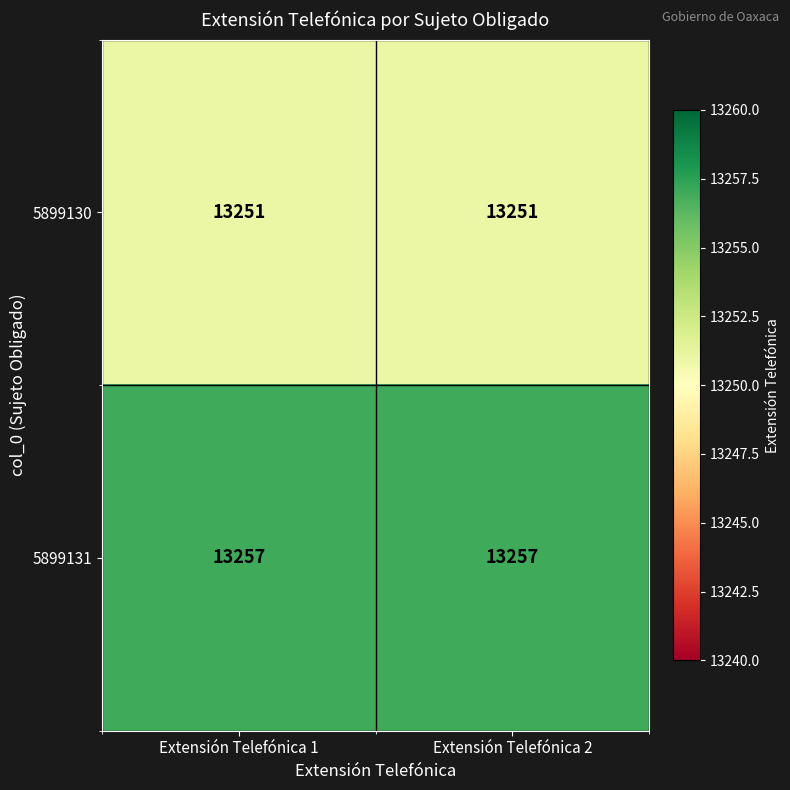

What is the difference between the highest and lowest values at Extensión Telefónica 2?

6